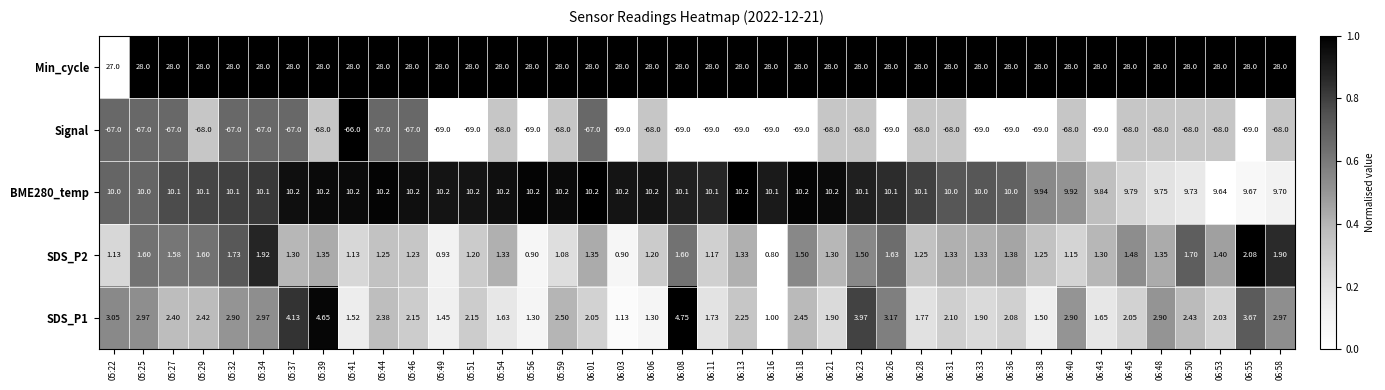

Which series has the largest total across all categories?

Min_cycle